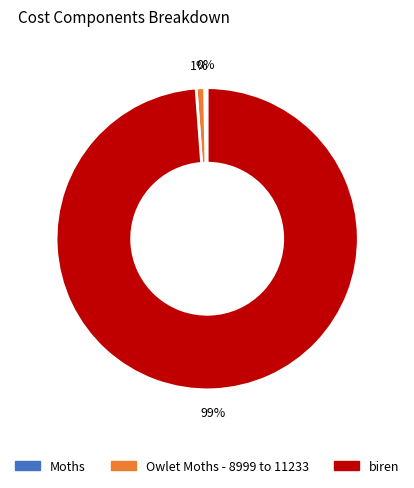

To the nearest percent, what portion does Owlet Moths - 8999 to 11233 represent?

1%